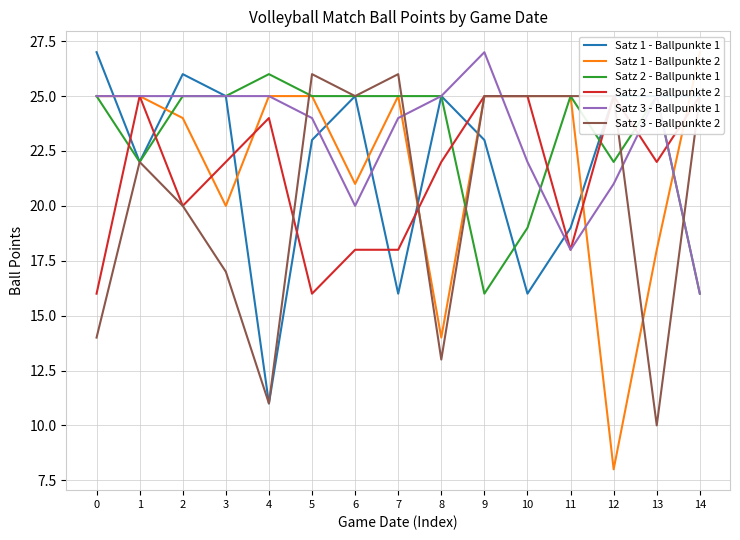

How many series are shown in this chart?

6